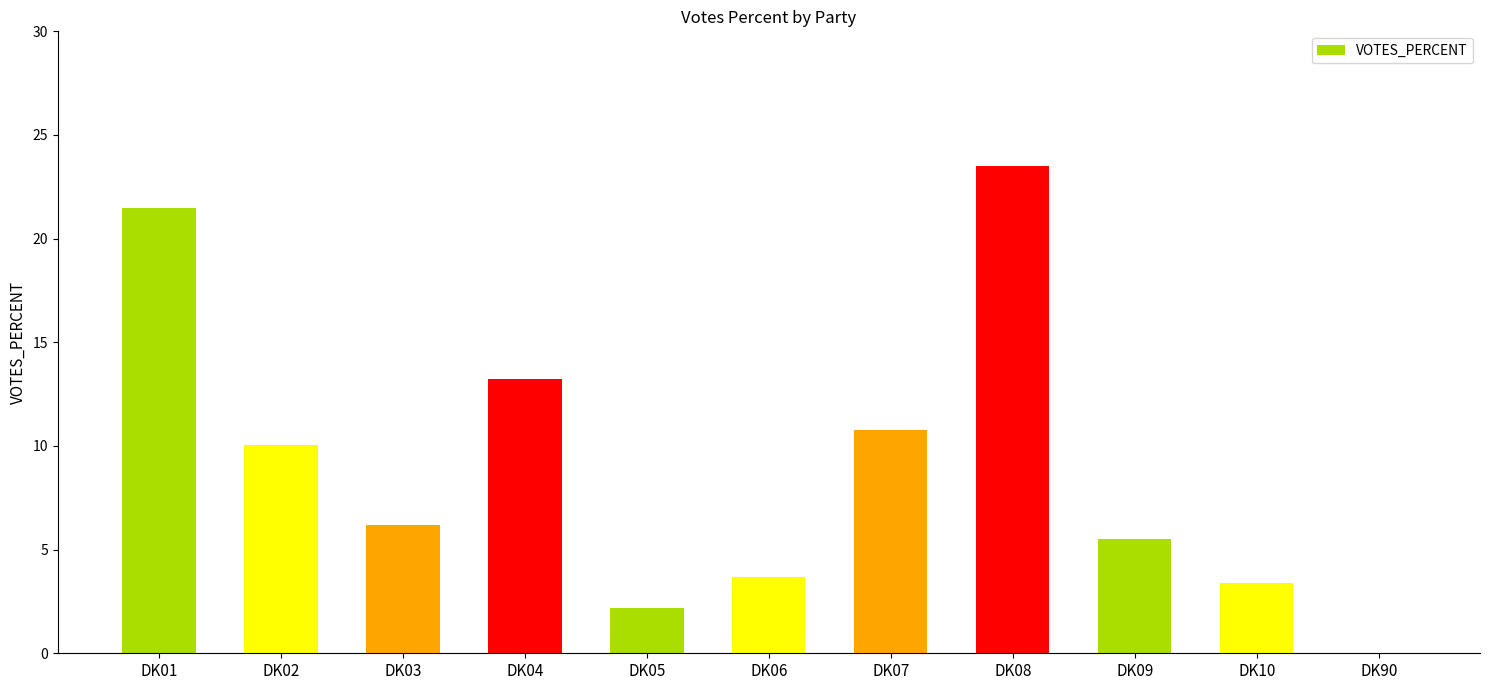

What is the sum of all values?

100.0